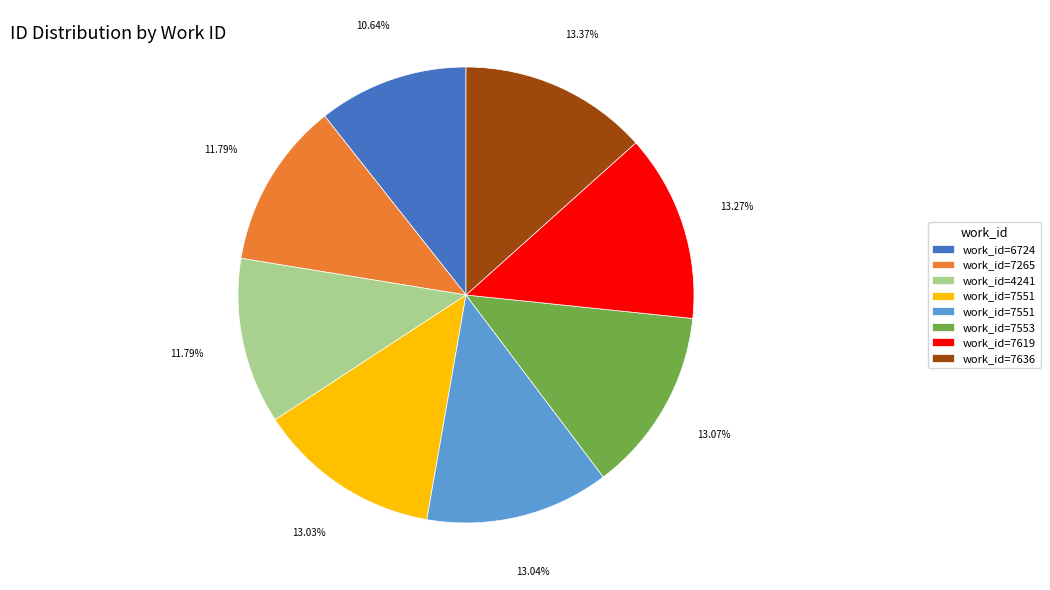

How many segments does this pie chart have?

8